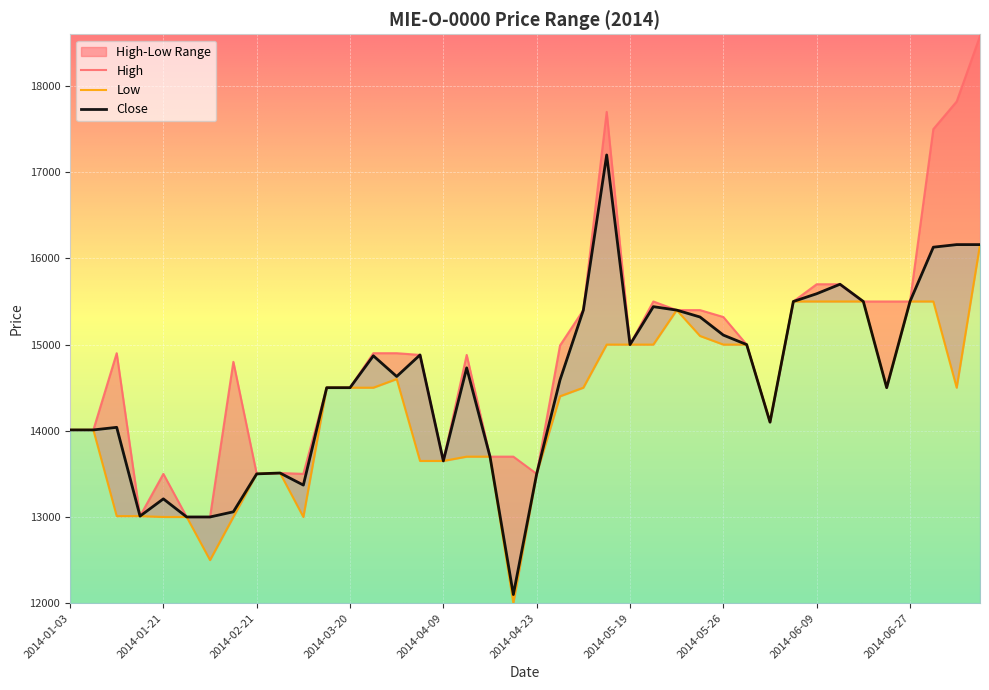

At which category does the chart reach its peak across all series?

2014-07-07